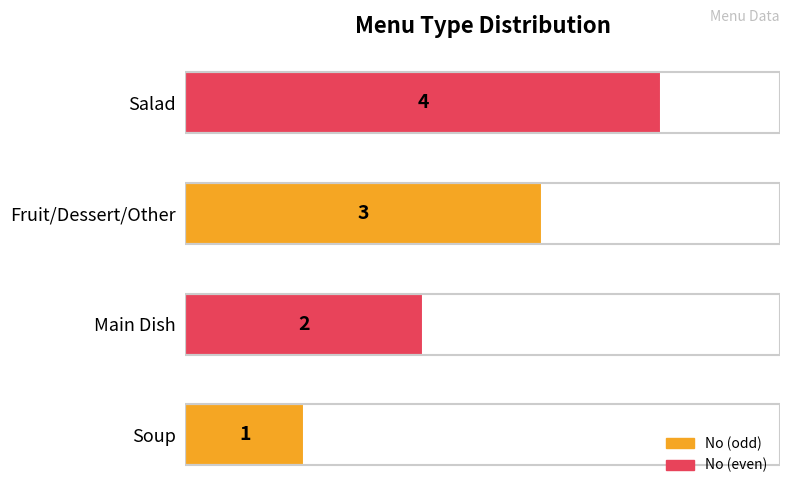

How many categories are shown in the chart?

4